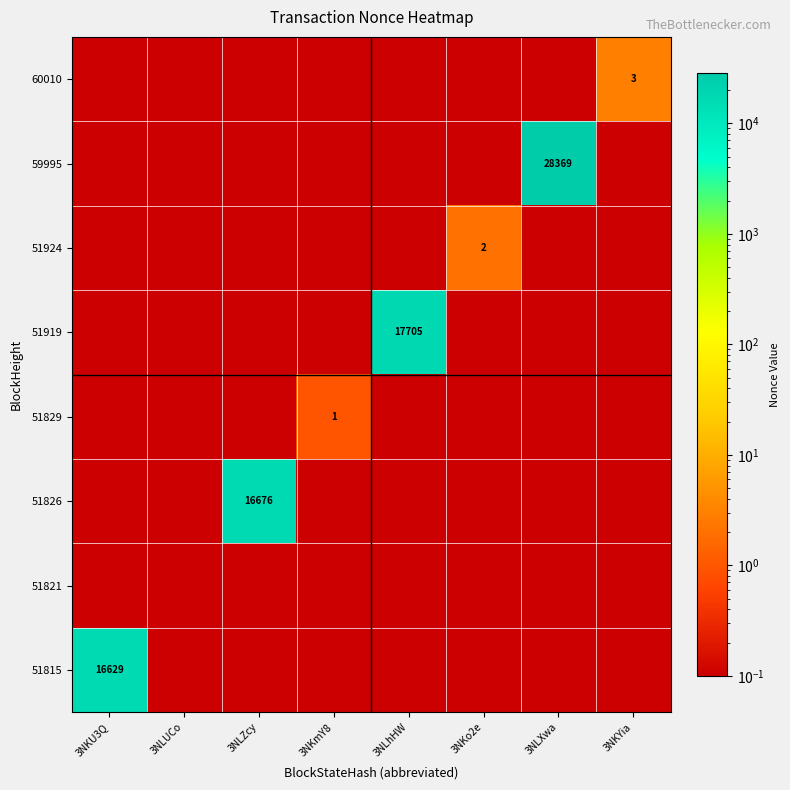

The value of 51829 at 3NKmY8 is 0.7. True or false?

False